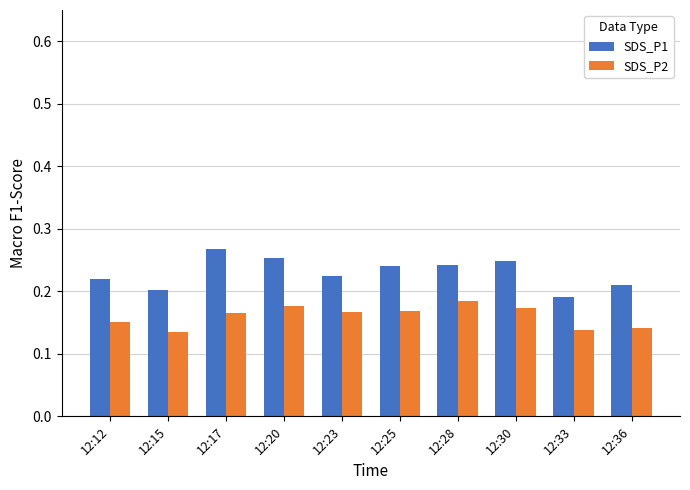

Is the value of SDS_P1 at 12:15 greater than the value of SDS_P2 at 12:25?

Yes